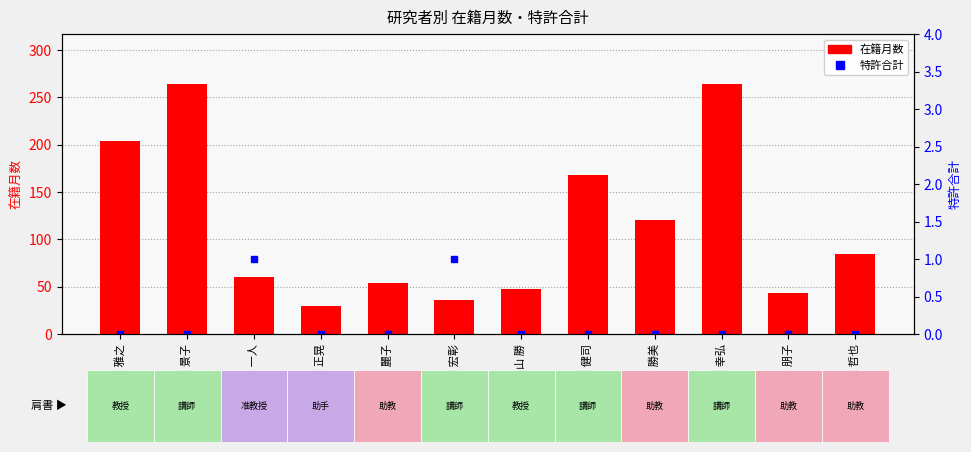

What position from the right is 桃田 幸弘?

3